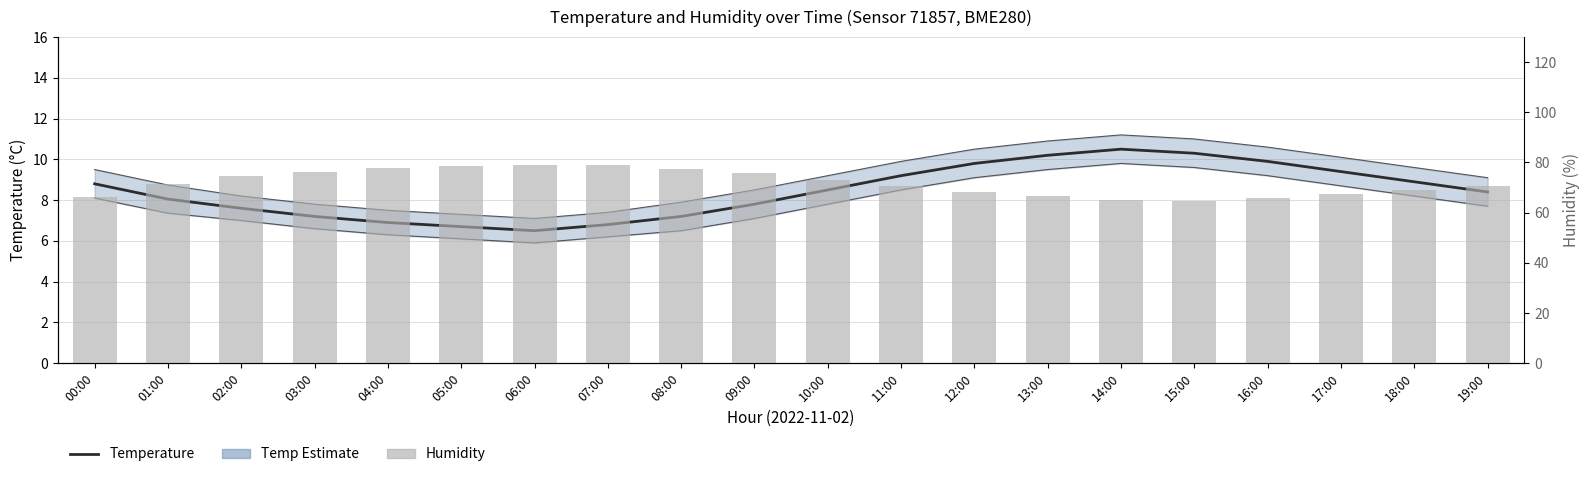

What is the sum of all Humidity (%) values?

1437.7